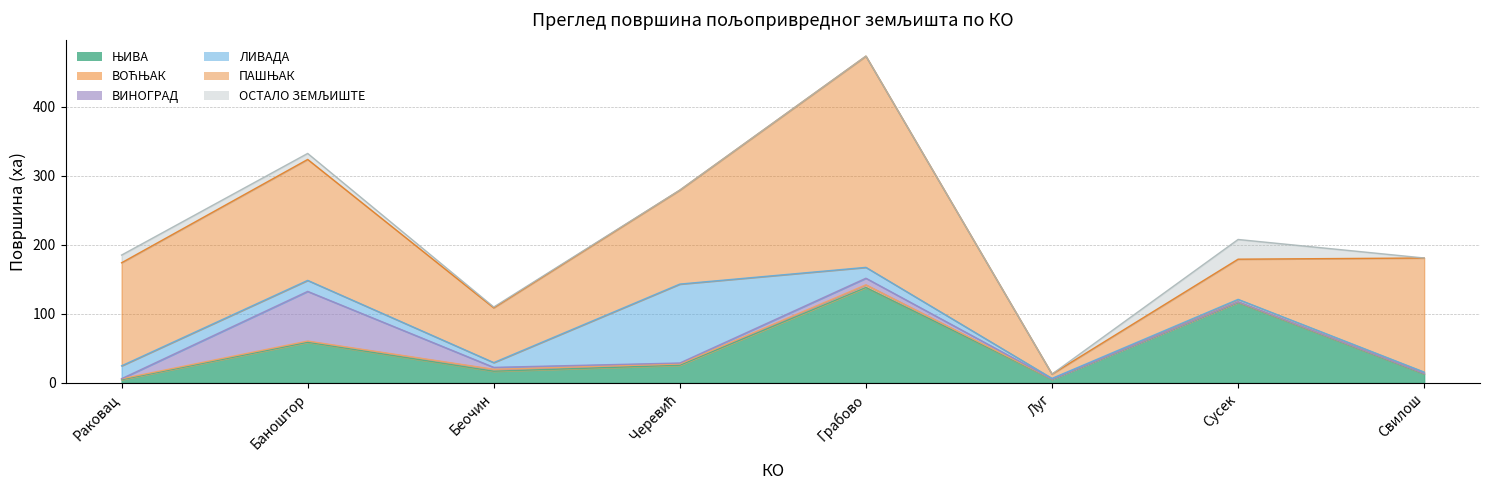

What position from the right is Раковац?

8